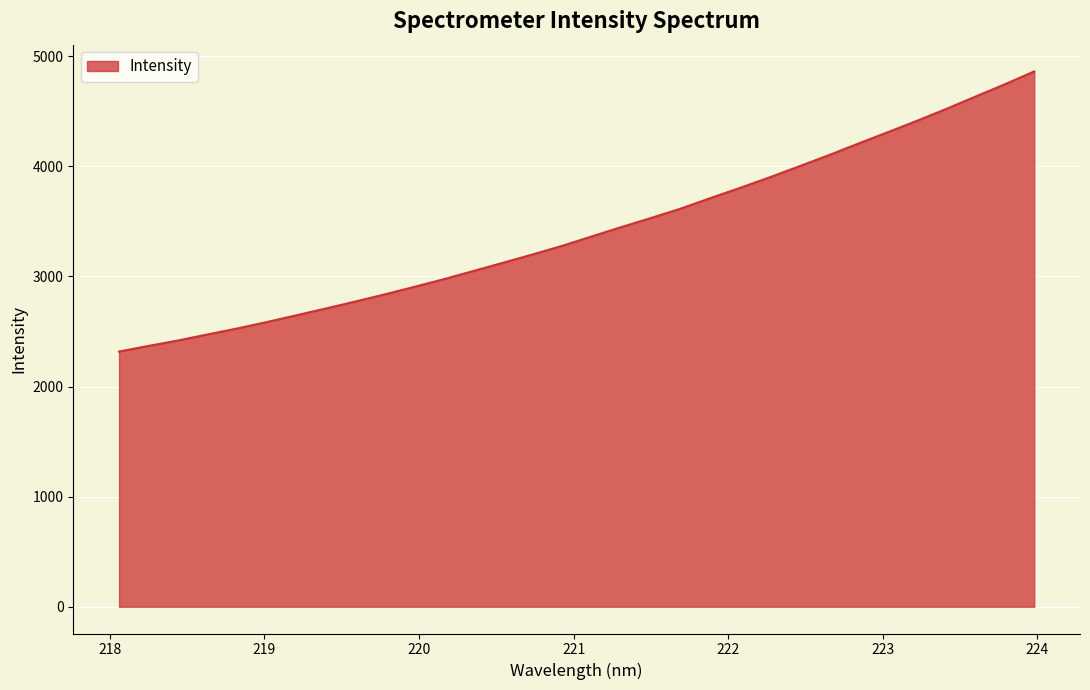

What is the maximum value shown in the chart?

4861.2